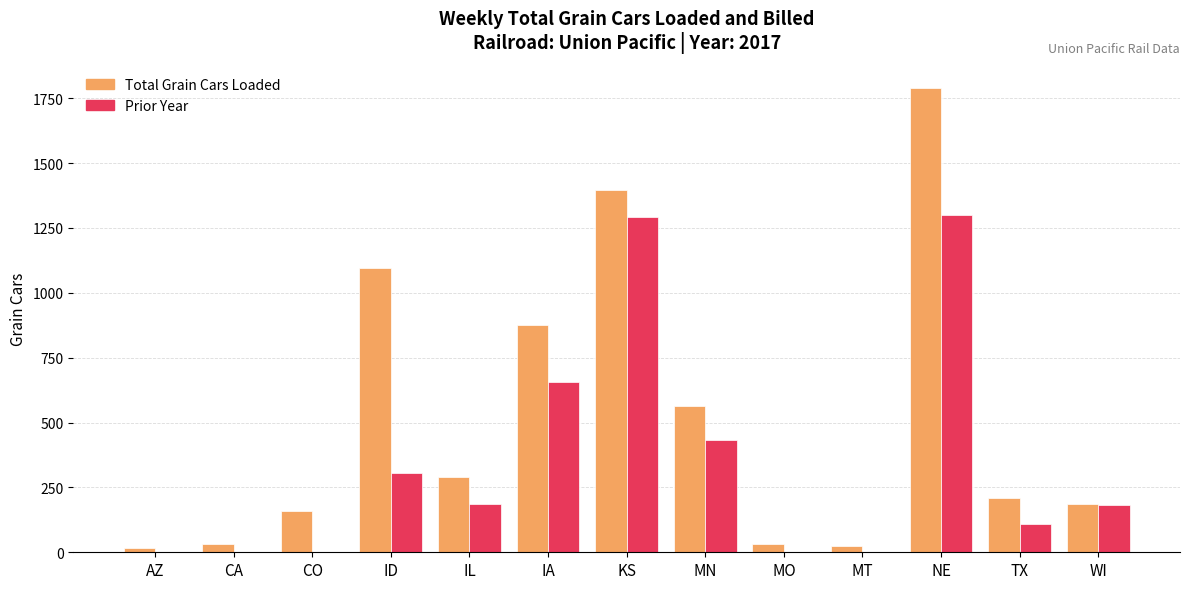

What is the maximum value shown in the chart?

1788